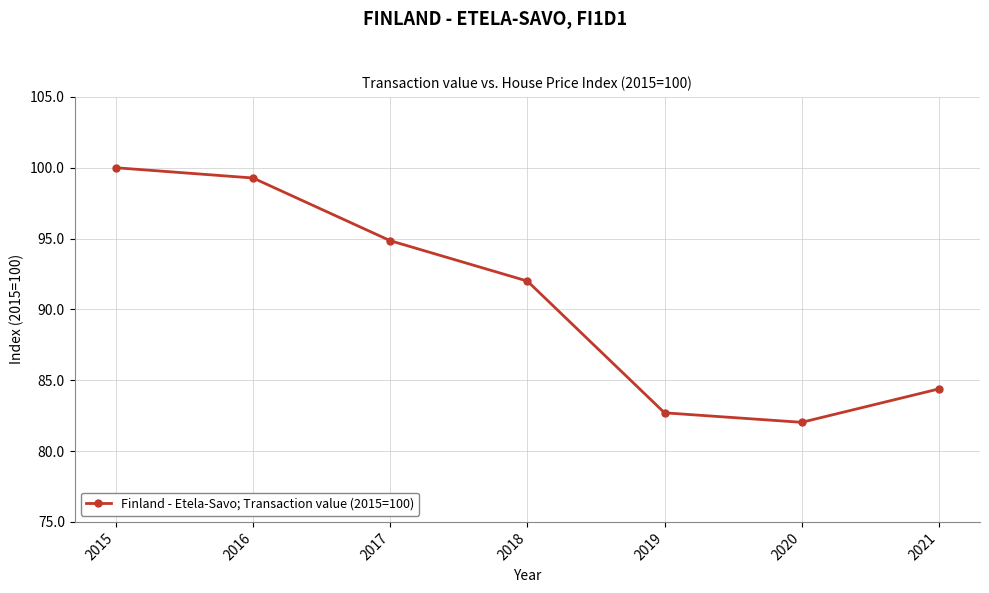

The value at 2019 is 144.8. True or false?

False